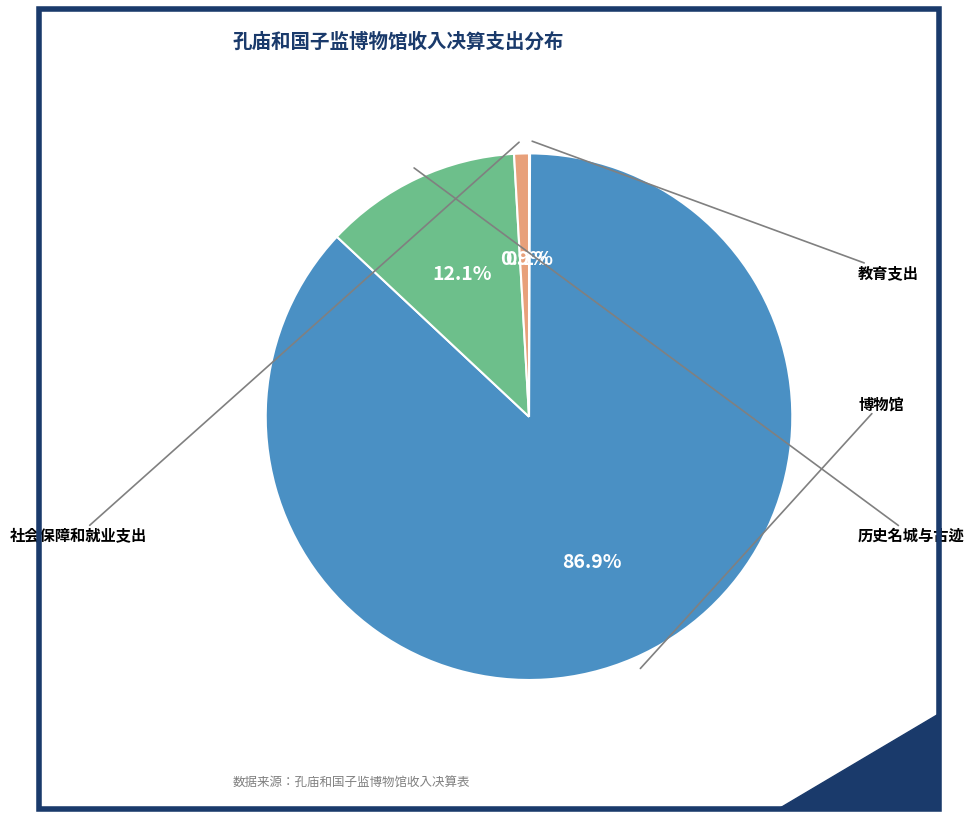

Is there a majority slice in this chart?

Yes